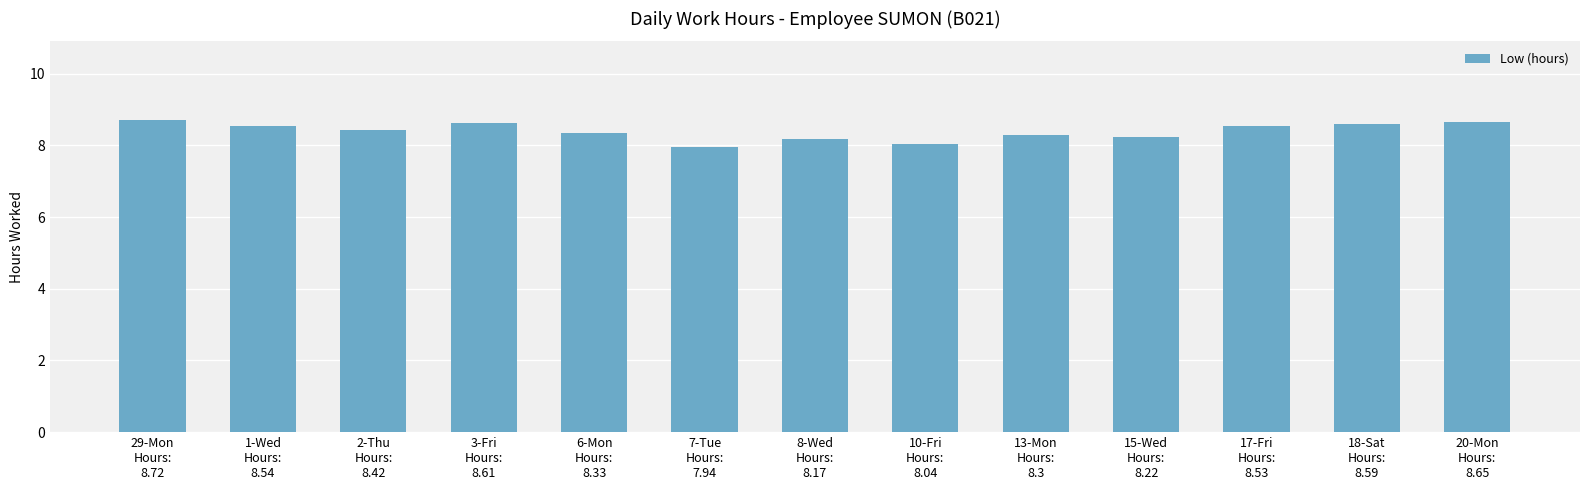

Is it true that the value at 18-Sat
Hours:
8.59 is 8.6?

True